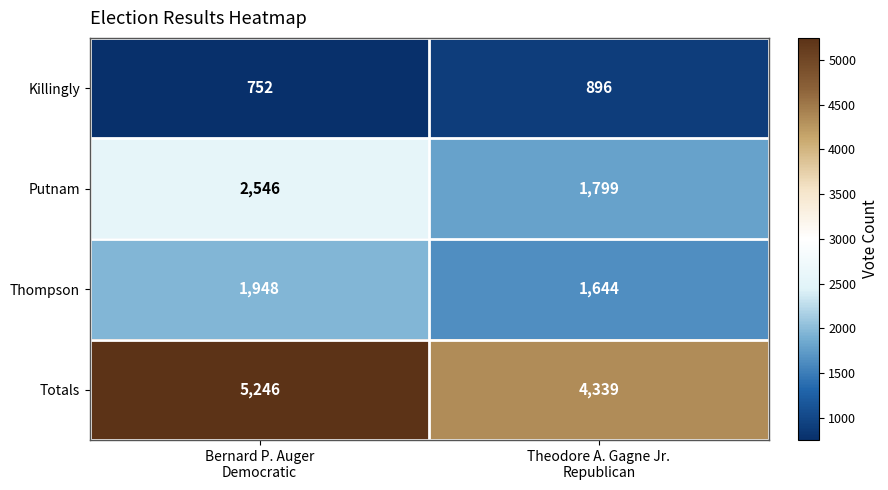

What is the lowest value of the Thompson series?

1644